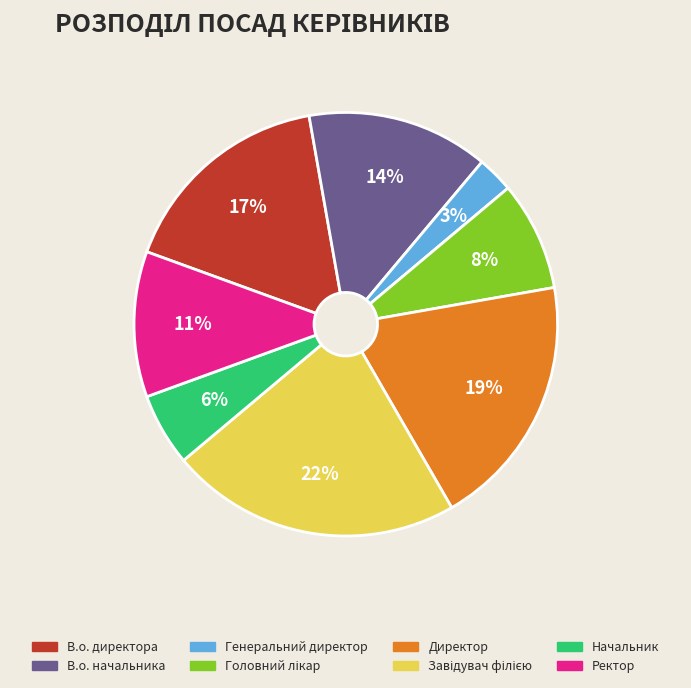

Between Ректор and Начальник, which is larger?

Ректор